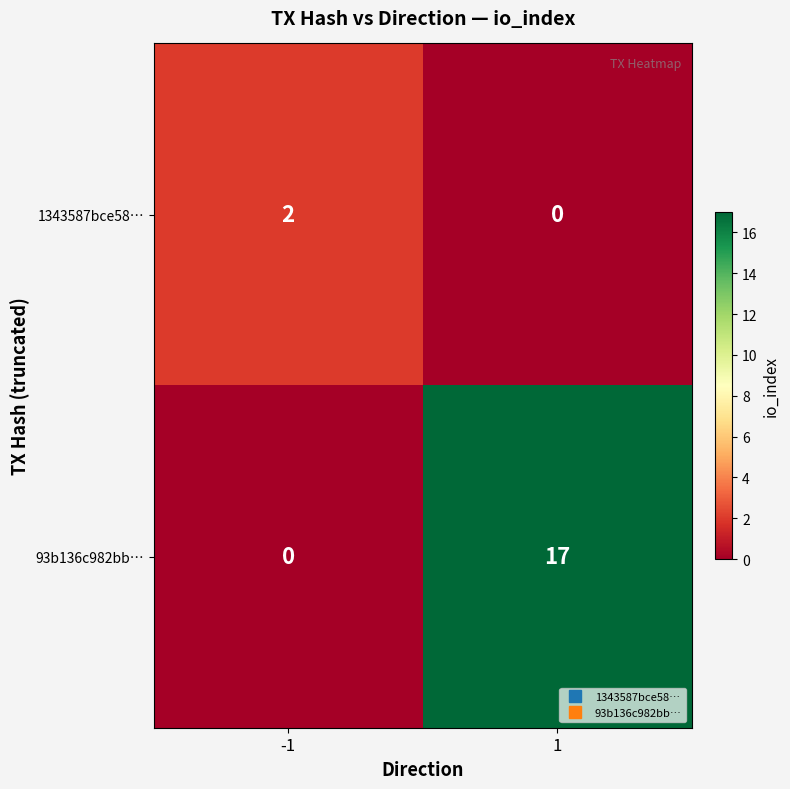

What is the total value across all series at -1?

2